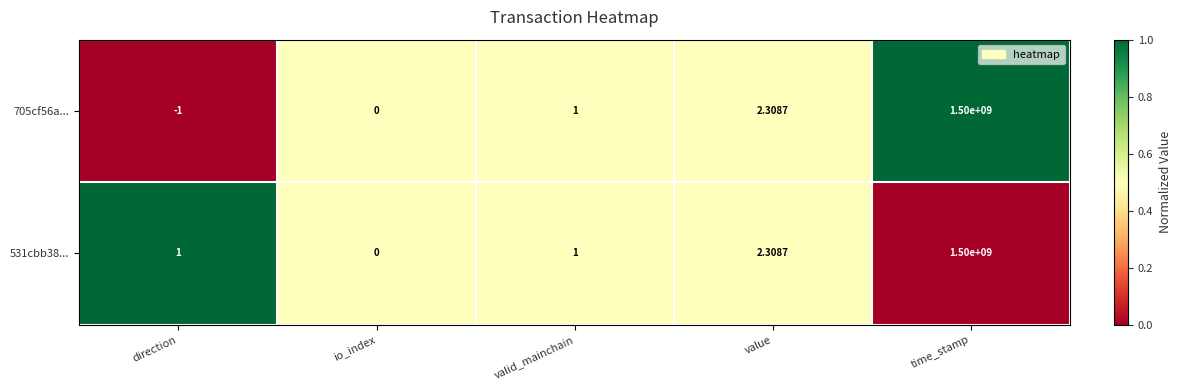

Between direction and valid_mainchain, which series saw the biggest shift?

705cf56a...